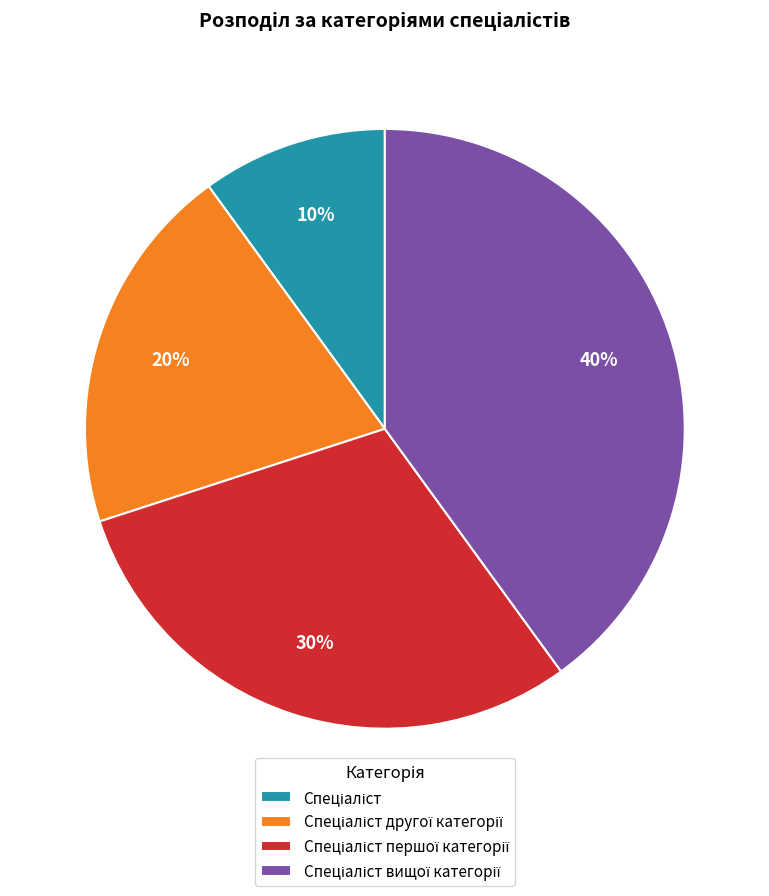

To the nearest percent, what is the average slice percentage?

25%